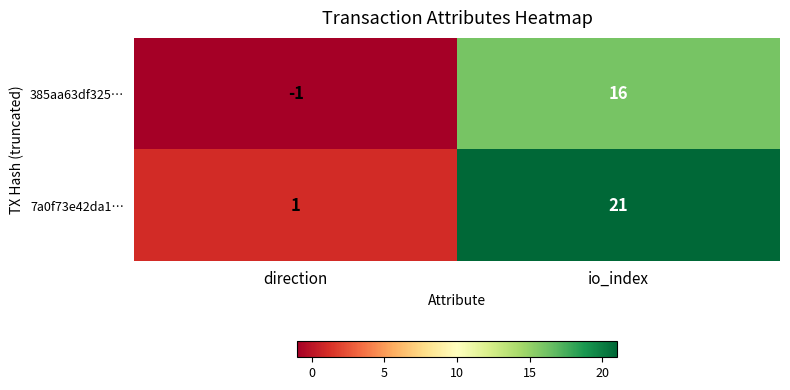

Is it true that 7a0f73e42da1… equals 1 at direction?

True